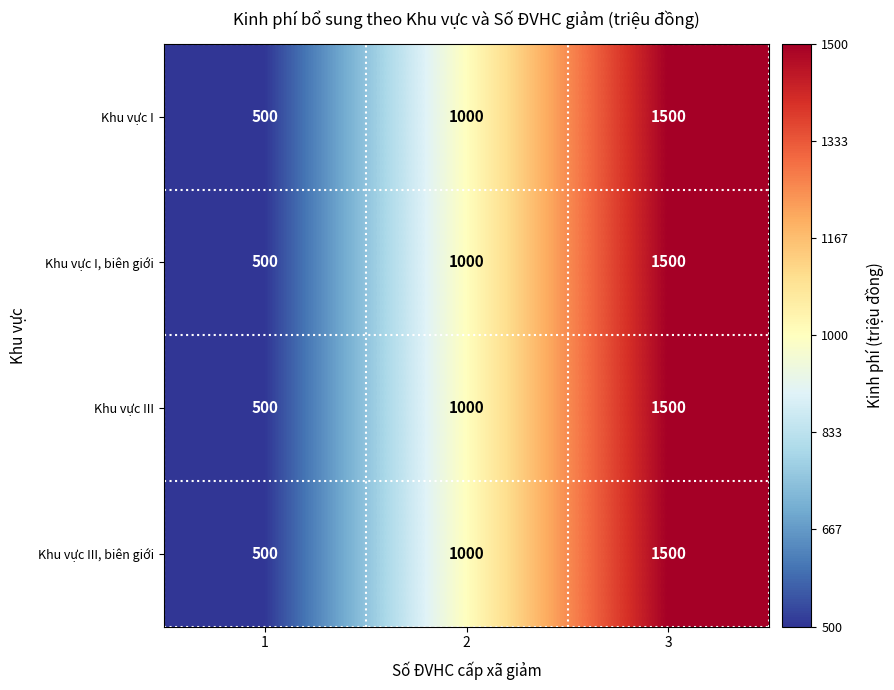

The value of Khu vực III, biên giới at 2 is 1000. True or false?

True